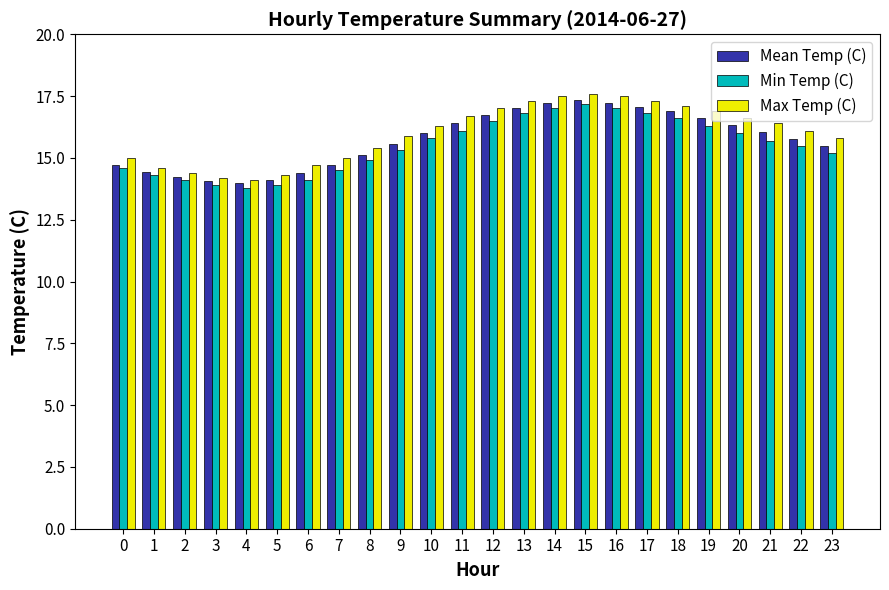

What is the greatest value displayed?

17.6